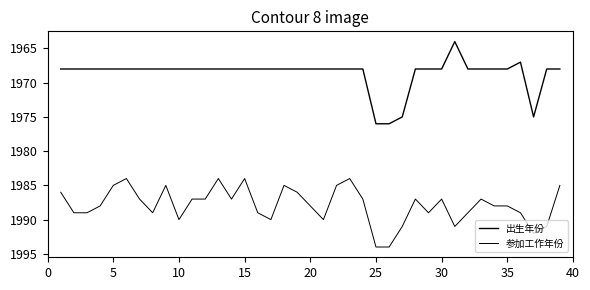

True or false: 出生年份 and 参加工作年份 intersect in this chart.

False